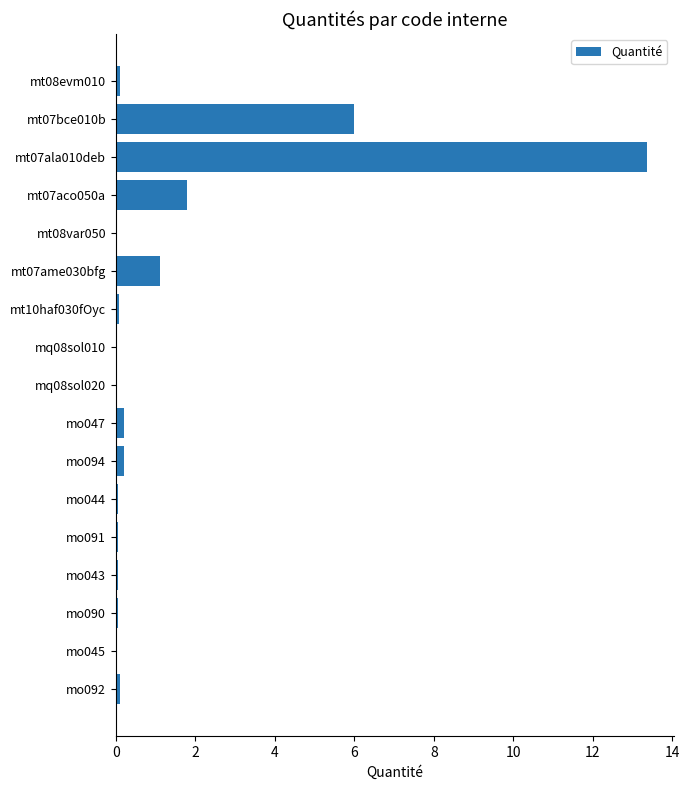

The chart shows a value of 1.1 at mt07ame030bfg. True or false?

True